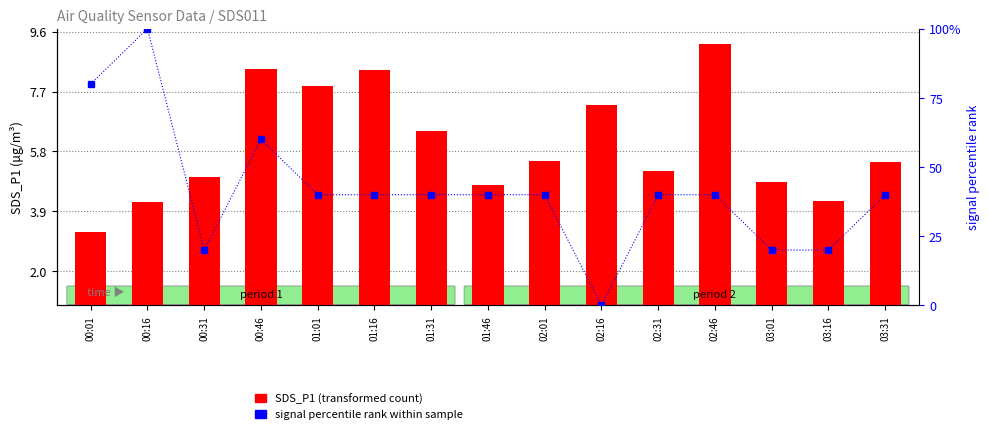

What position from the left is 01:31?

7